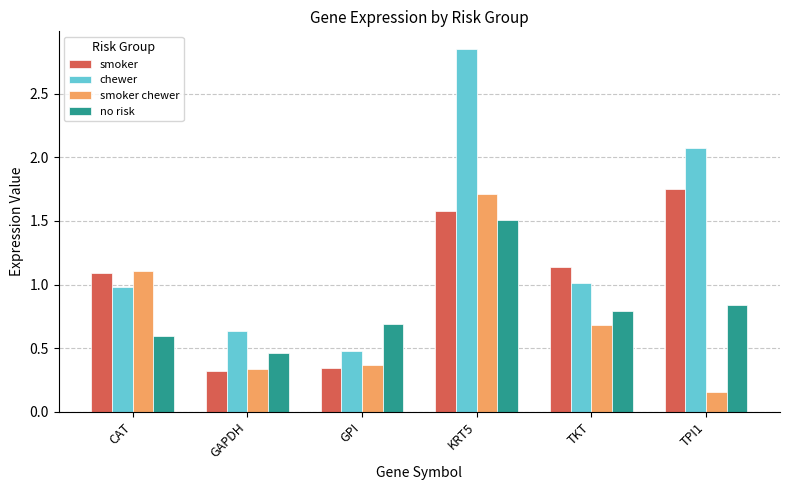

Which label corresponds to the smallest value in the chart?

TPI1